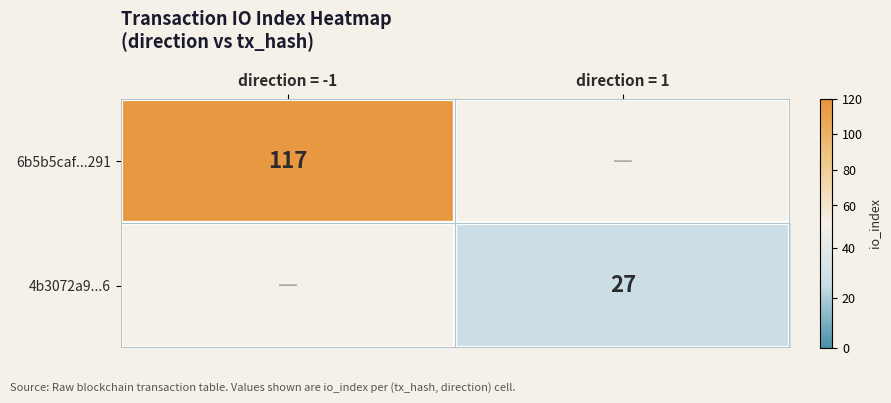

What is the greatest value displayed?

117.0